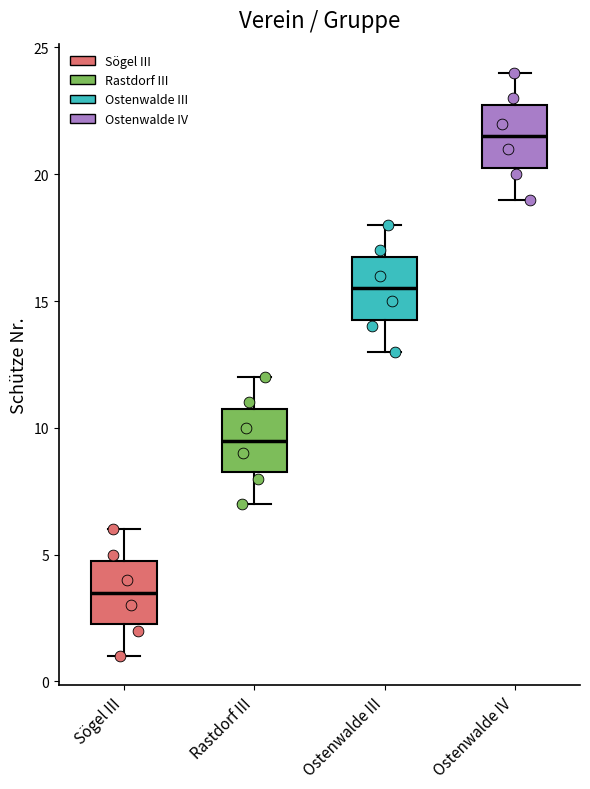

Reading left to right, transcribe this box plot: for each box, give where its median line is, the range the box spans, and where its two whiskers end, as read against the y-axis. The values are not printed on the chart, so give them approximately, as read against the axis.

Sögel III: median 3.5, box 2.5 to 5.0, whiskers 1.0 to 6.0
Rastdorf III: median 9.5, box 8.5 to 11.0, whiskers 7.0 to 12.0
Ostenwalde III: median 15.5, box 14.5 to 17.0, whiskers 13.0 to 18.0
Ostenwalde IV: median 21.5, box 20.5 to 23.0, whiskers 19.0 to 24.0